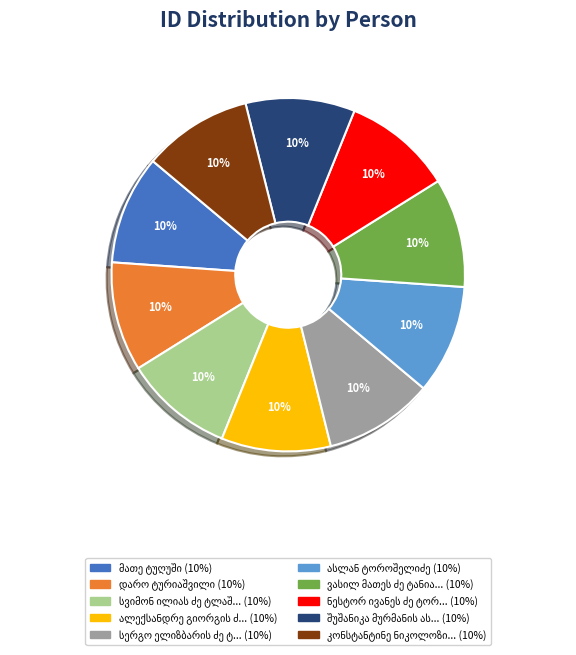

To the nearest percent, what is the average slice percentage?

10%